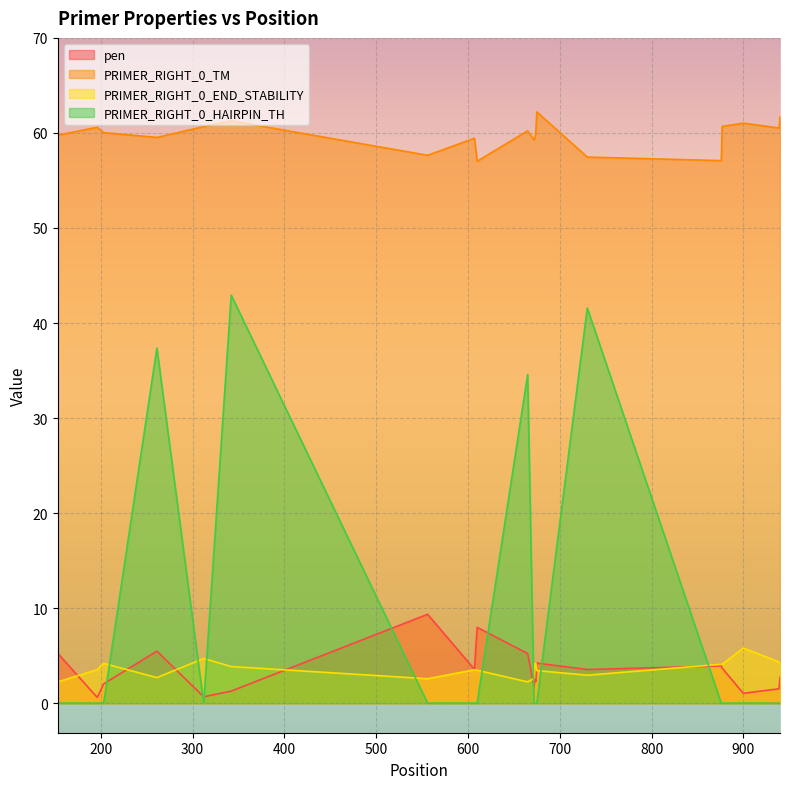

True or false: PRIMER_RIGHT_0_TM and PRIMER_RIGHT_0_END_STABILITY intersect in this chart.

False